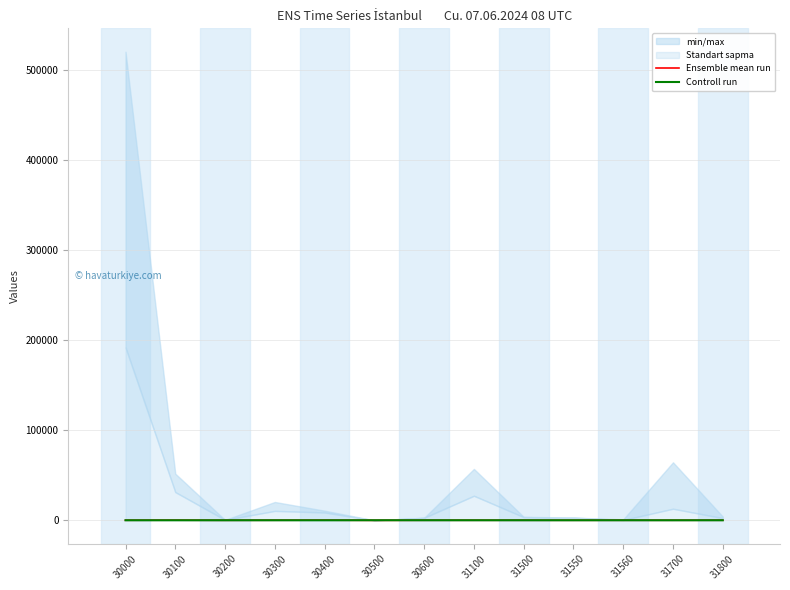

How many times do Controll run and Ensemble mean run cross each other?

4